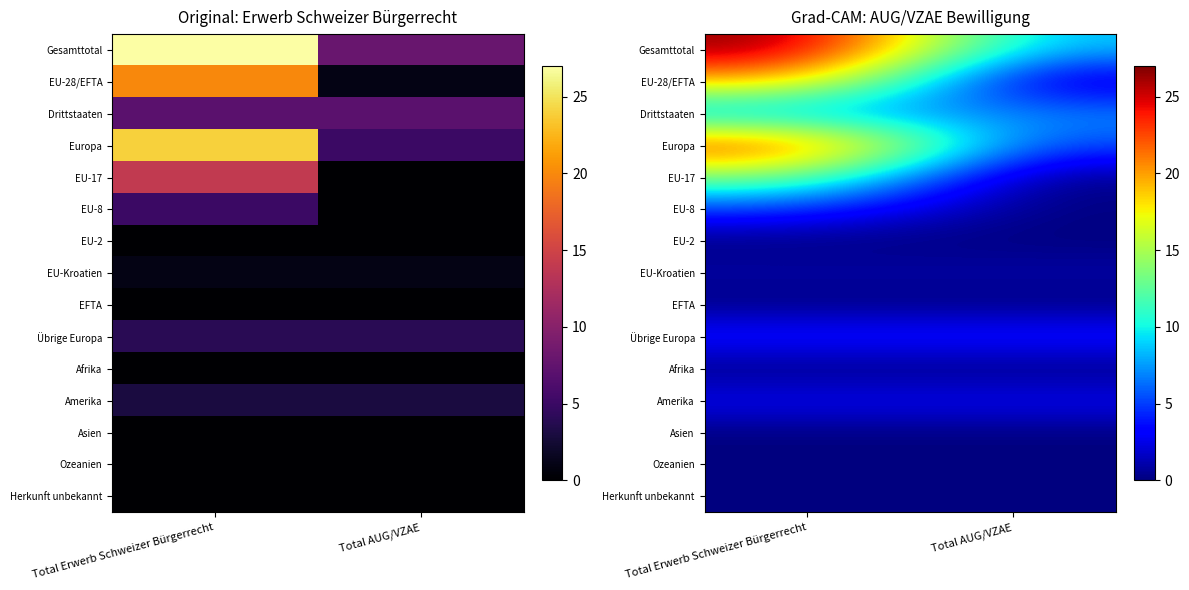

Which has a higher value, Total Erwerb Schweizer Bürgerrecht or Total AUG/VZAE?

Total Erwerb Schweizer Bürgerrecht